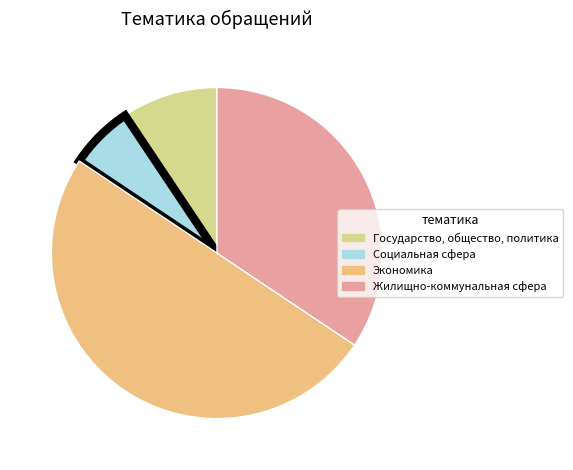

Which category has the biggest portion of the pie?

Экономика